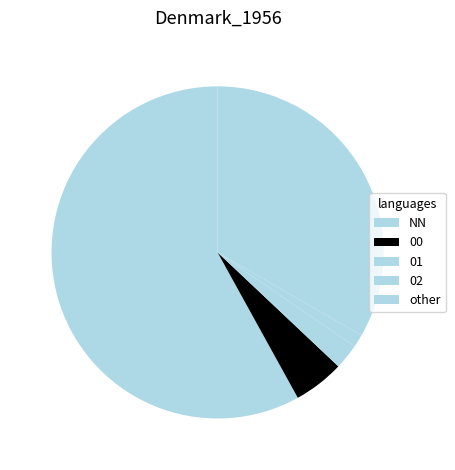

What is the change in value from 00 to 02?

-3